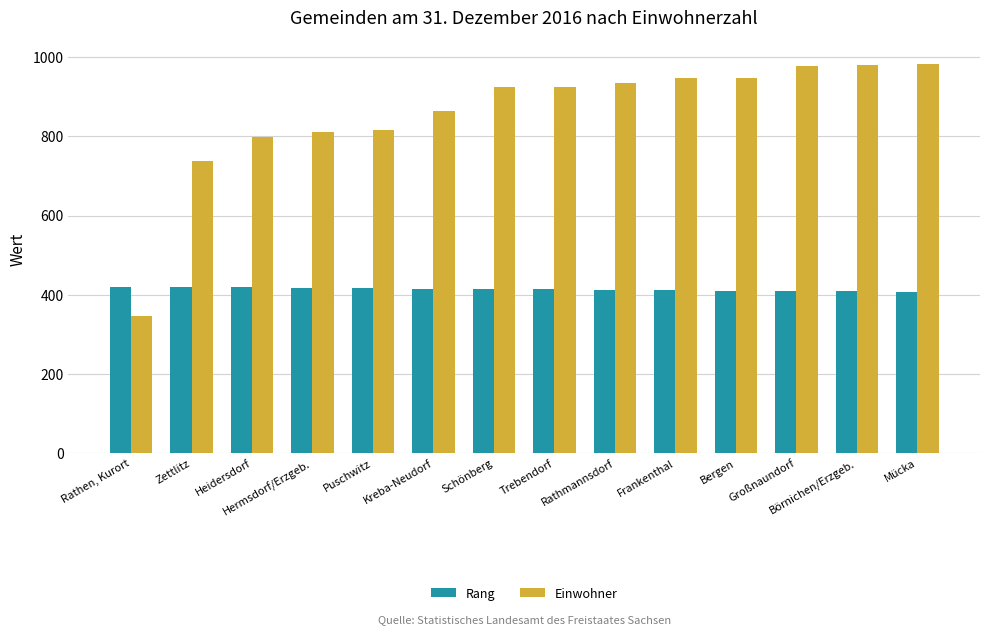

At Kreba-Neudorf, list the series in order from smallest to largest.

Rang, Einwohner